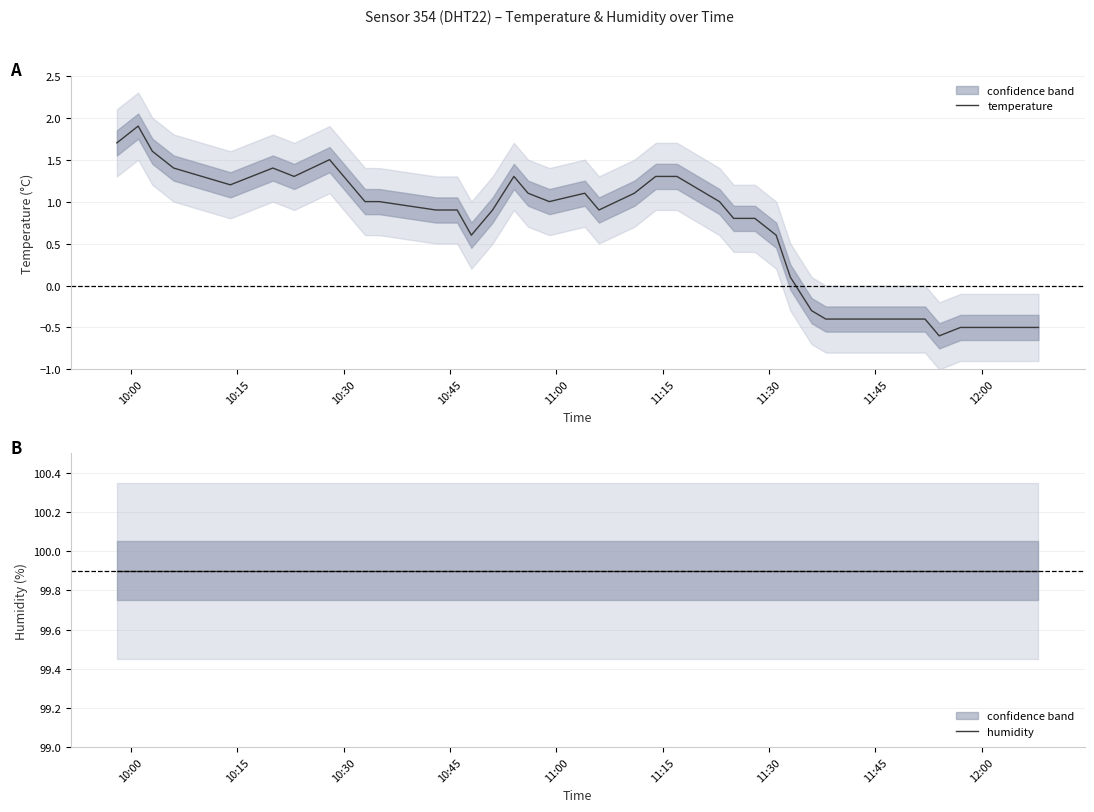

True or false: humidity and temperature intersect in this chart.

False